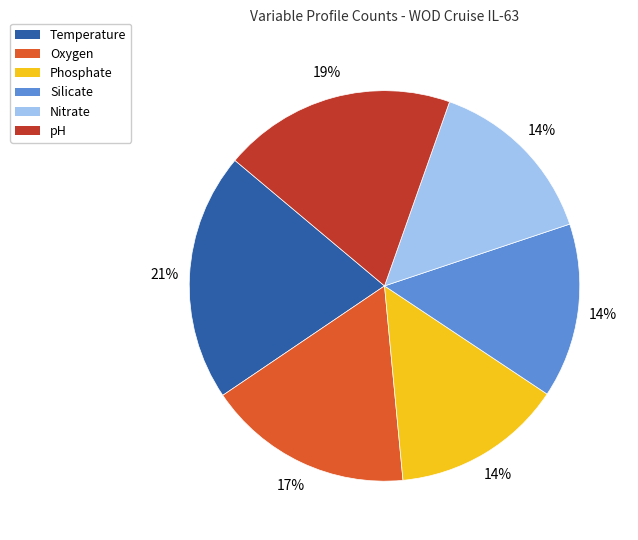

How many segments does this pie chart have?

6